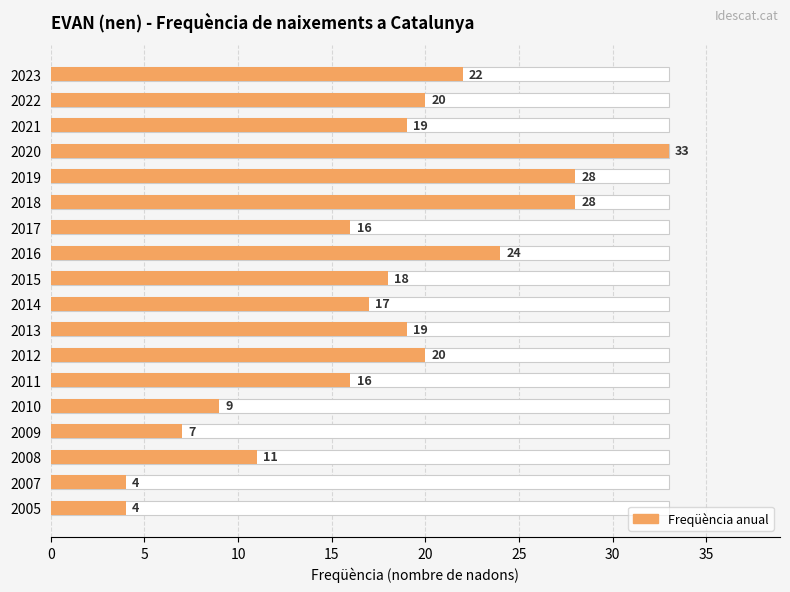

How many data points does each series have?

18